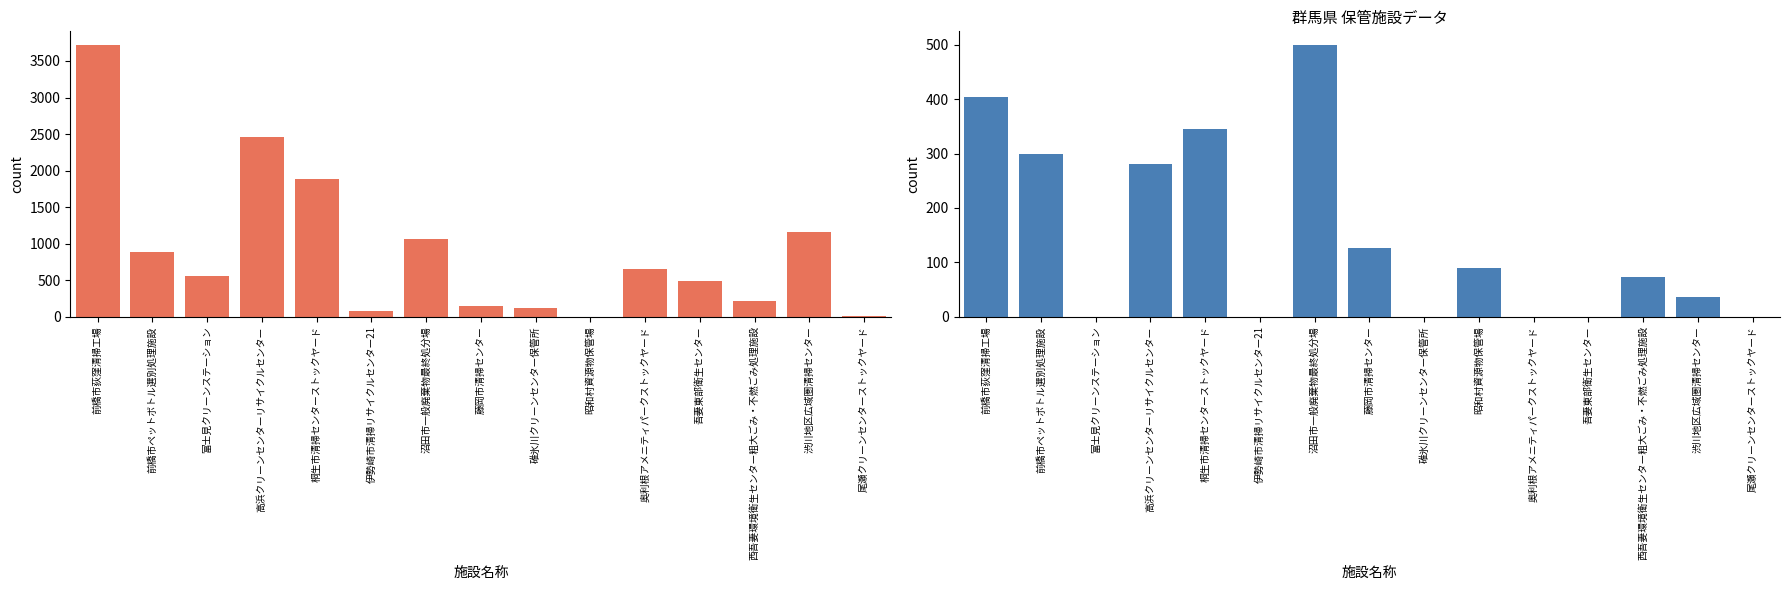

Is the value of 年間保管量(t/年度) at 藤岡市清掃センター greater than the value of 屋外面積(m2) at 渋川地区広域圏清掃センター?

Yes